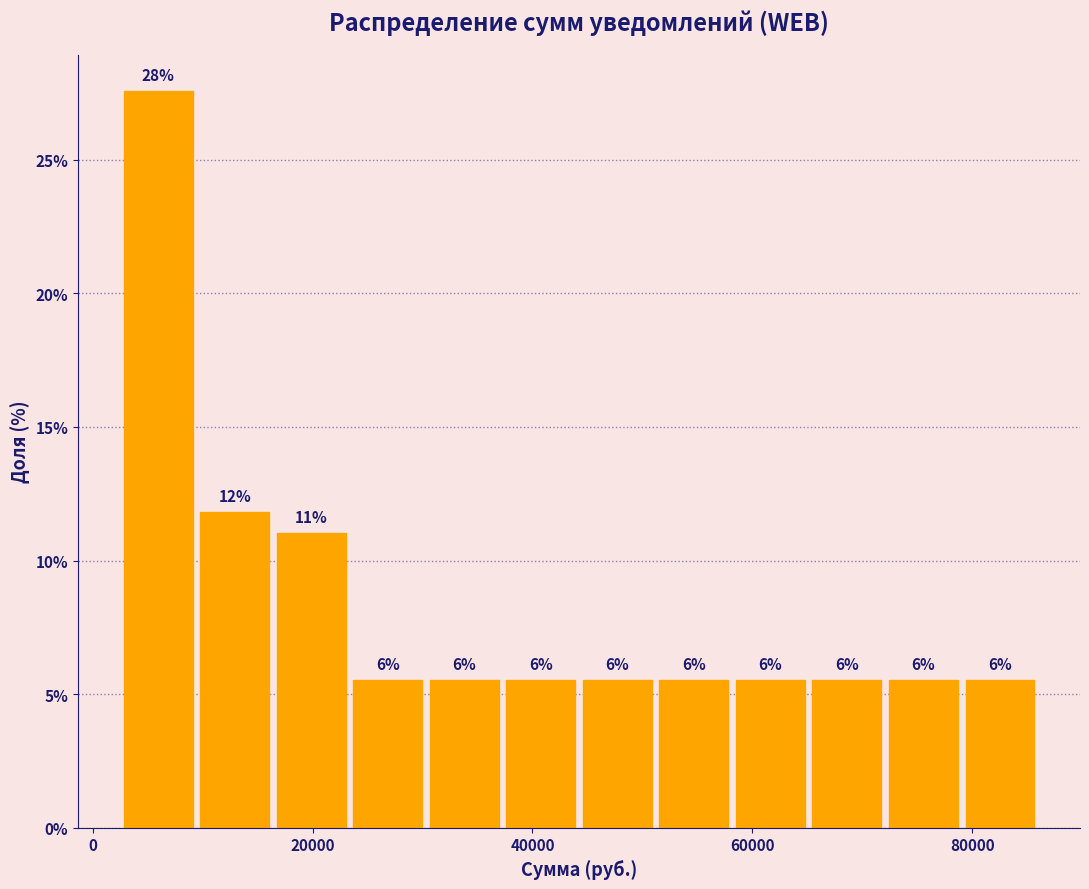

Around what value on the x-axis is the tallest bar? Give the approximate position of its centre, as read against the axis.

6000